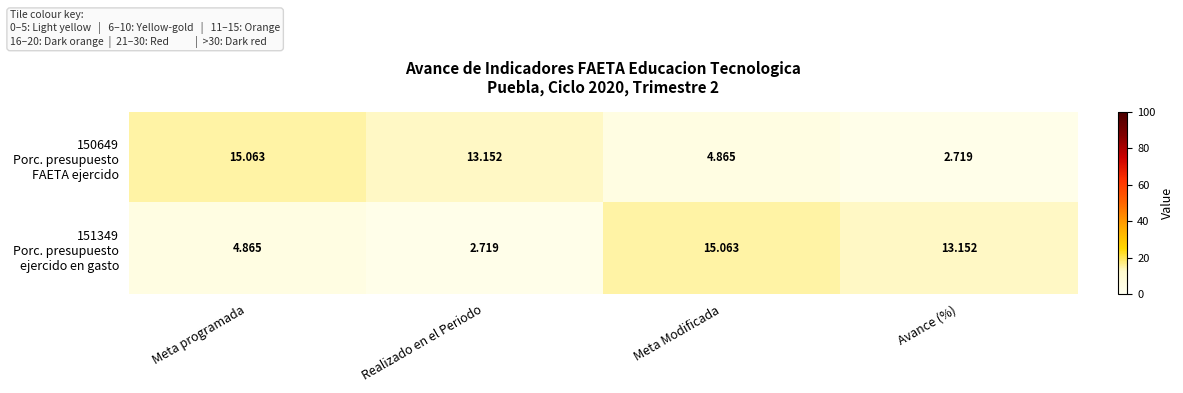

Which series changed the most between Realizado en el Periodo and Avance (%)?

150649 Porc. presupuesto FAETA ejercido